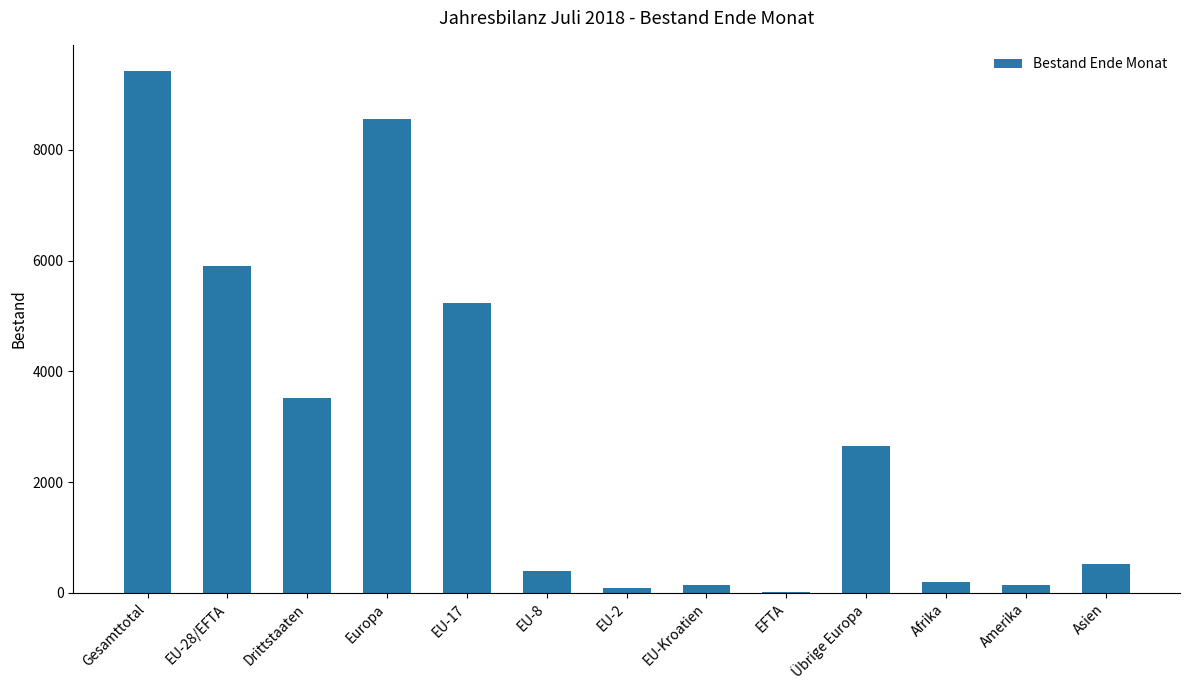

Which label corresponds to the largest value in the chart?

Gesamttotal